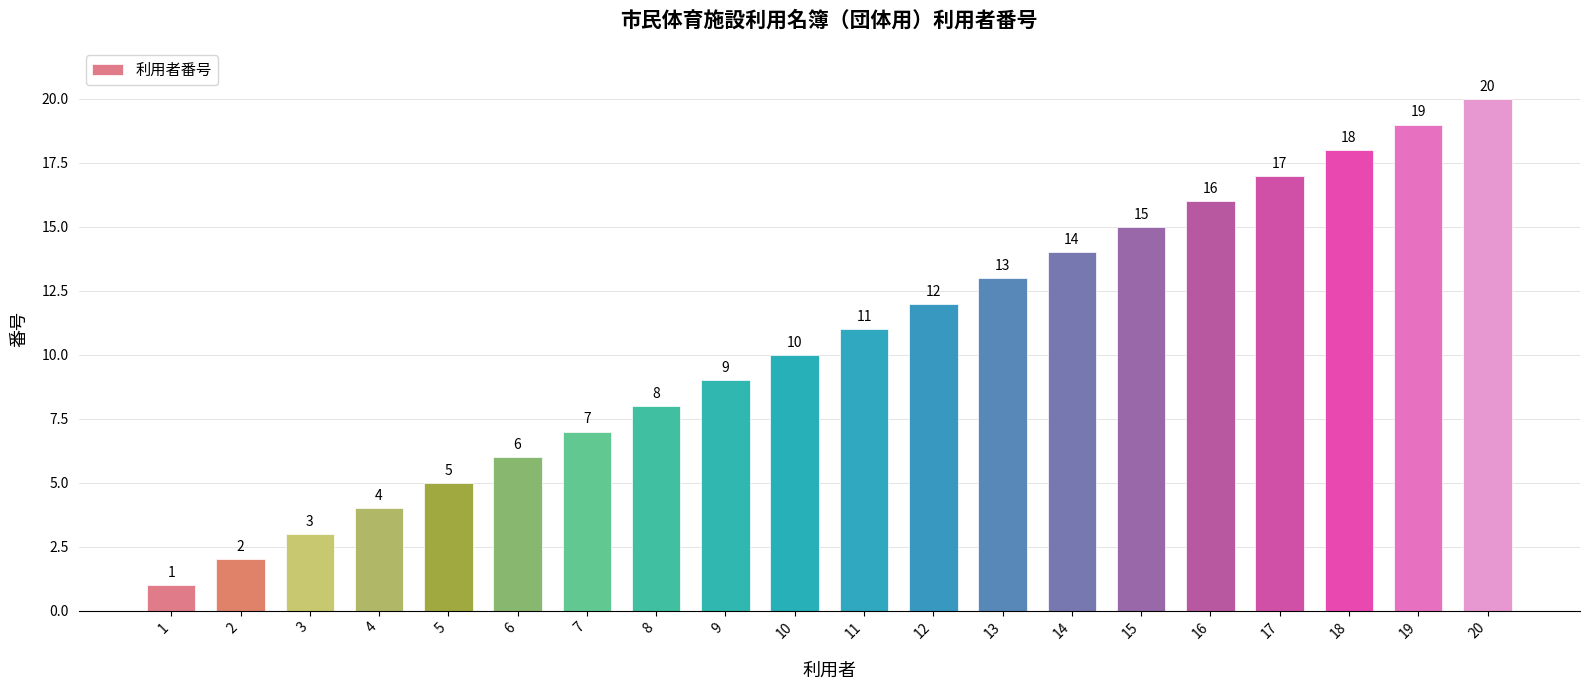

Where is the data nearest to the value 10?

10